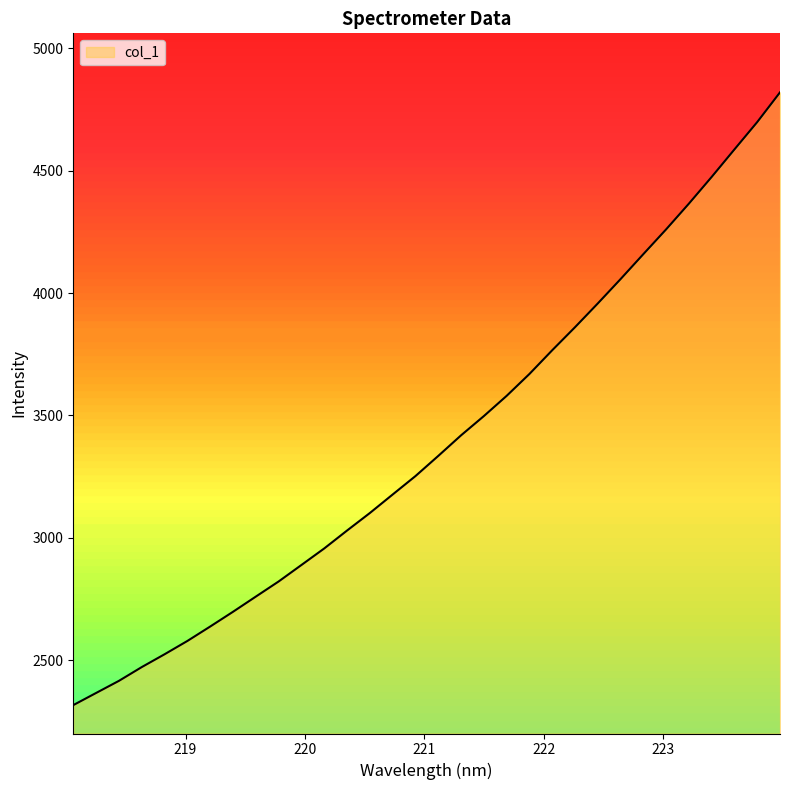

Count the number of data series in this chart.

1